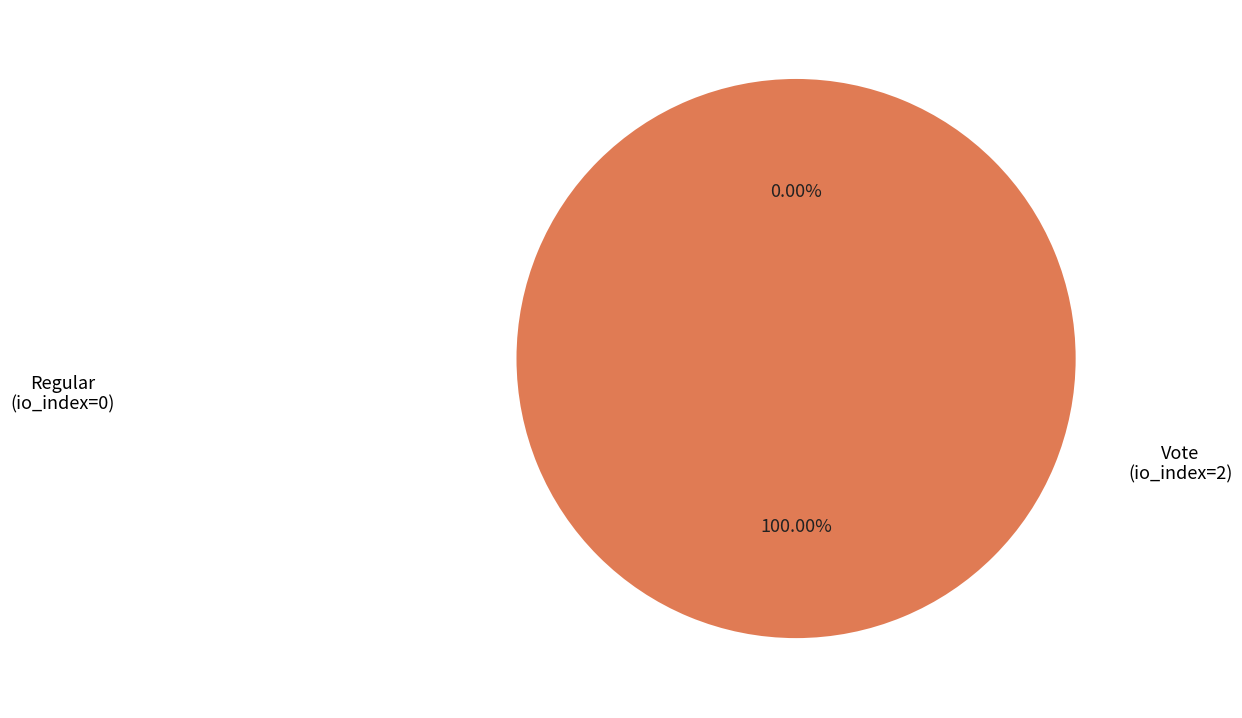

Combined, what portion of the pie is Vote (io_index=2) and Regular (io_index=0)?

100.0%